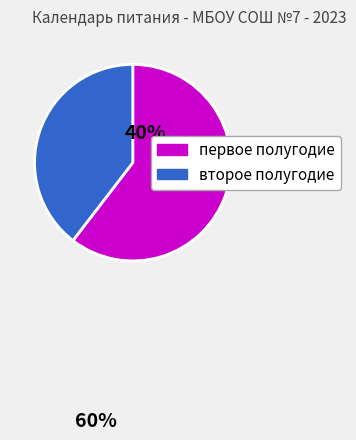

Rank the categories by value from lowest to highest.

второе полугодие, первое полугодие